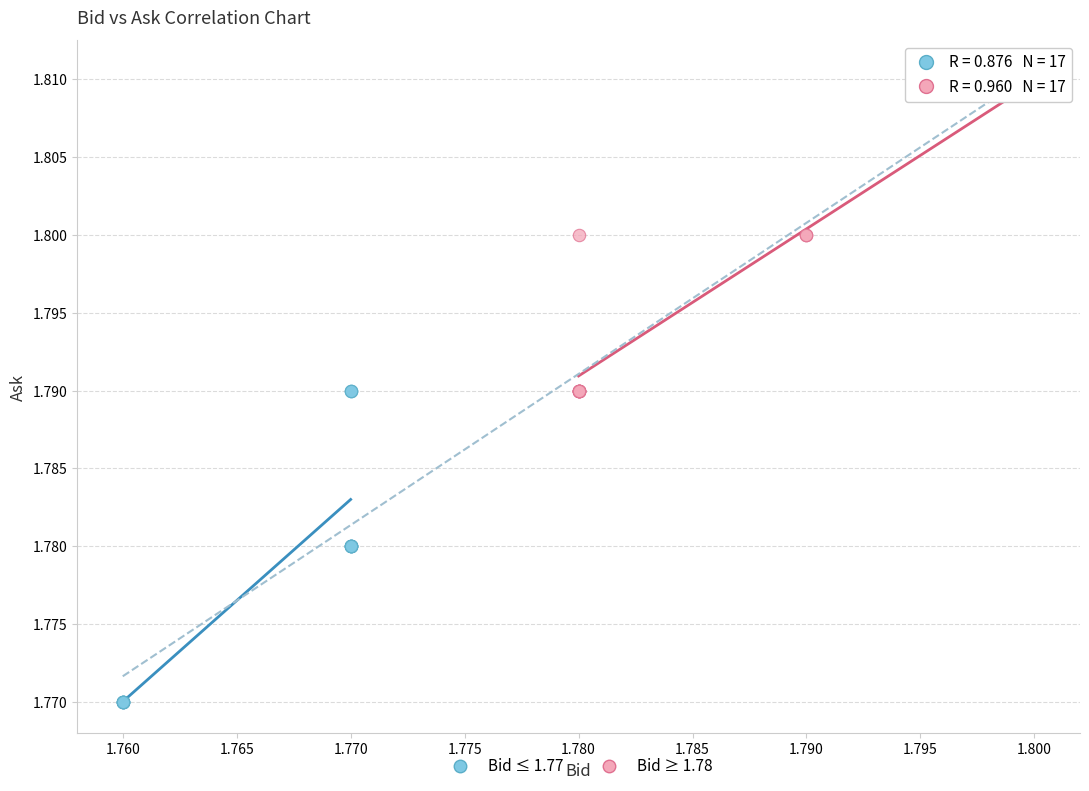

Which series contains the highest Y value?

Bid ≥ 1.78